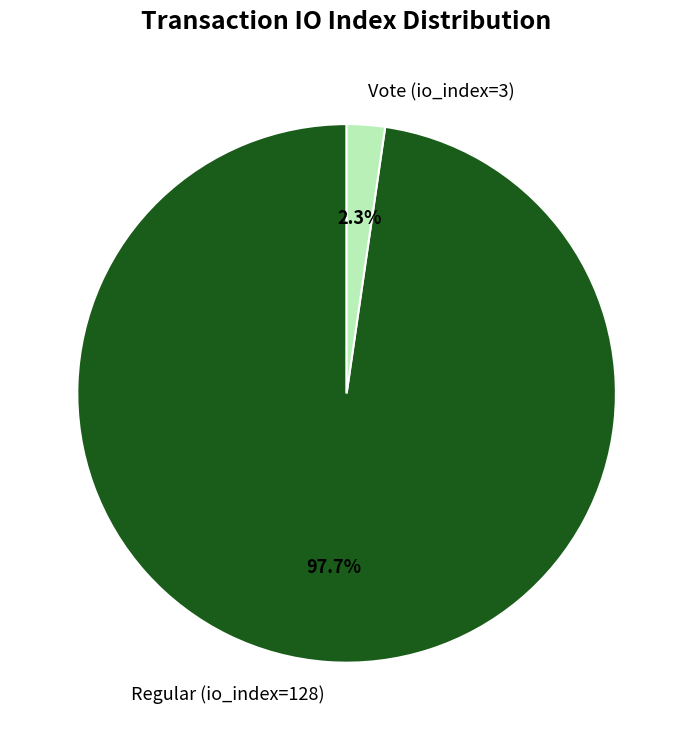

What percentage do Vote (io_index=3) and Regular (io_index=128) together represent?

100.0%